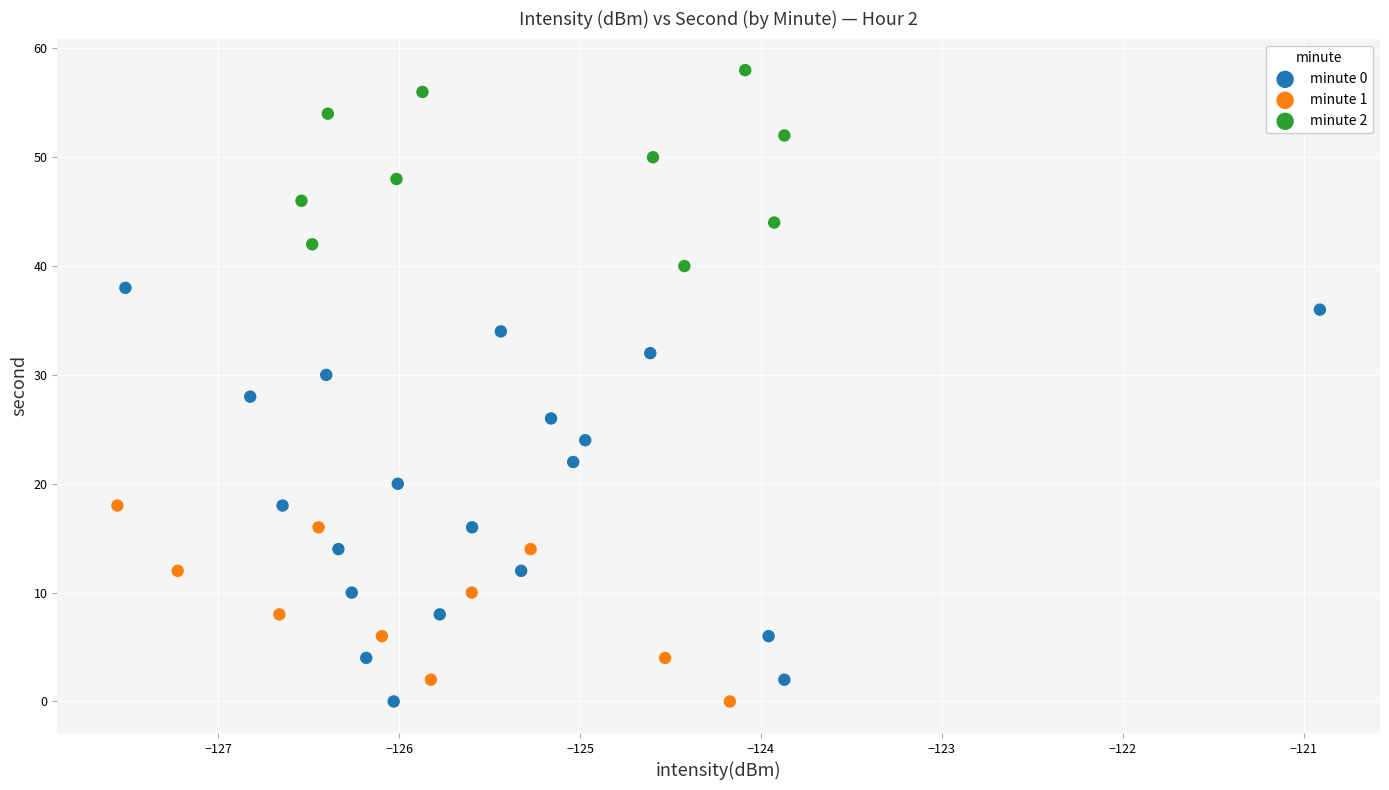

Which series has the widest spread of Y values?

minute 0